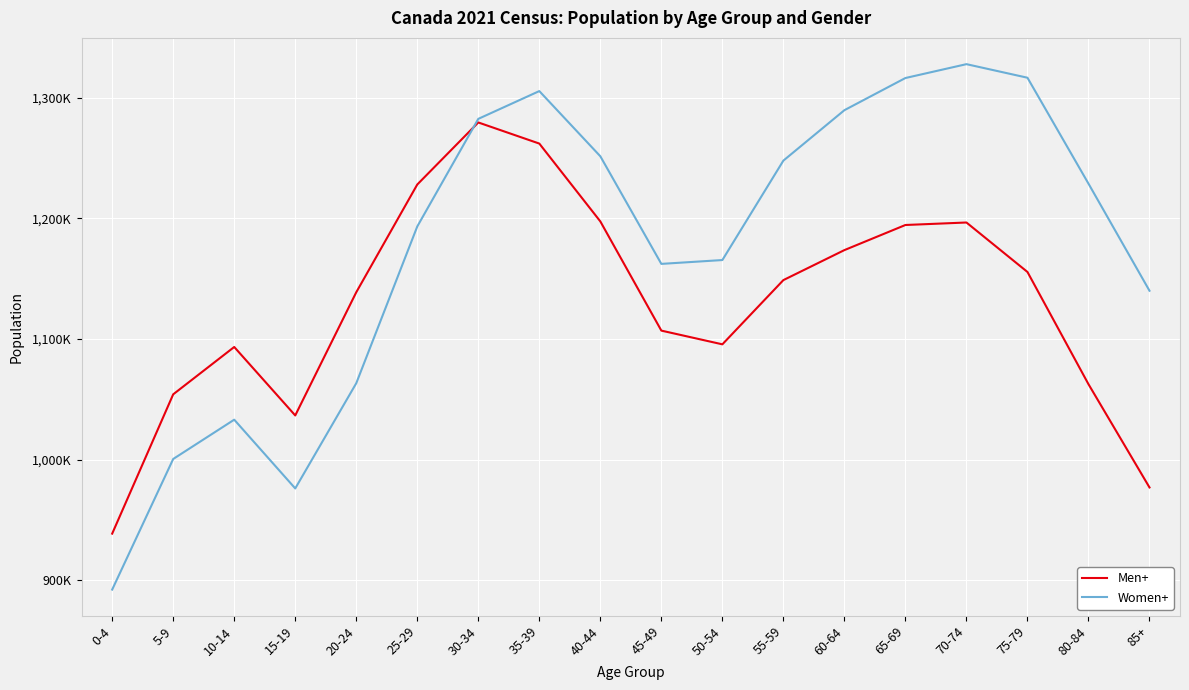

Does the chart have visible grid lines?

Yes